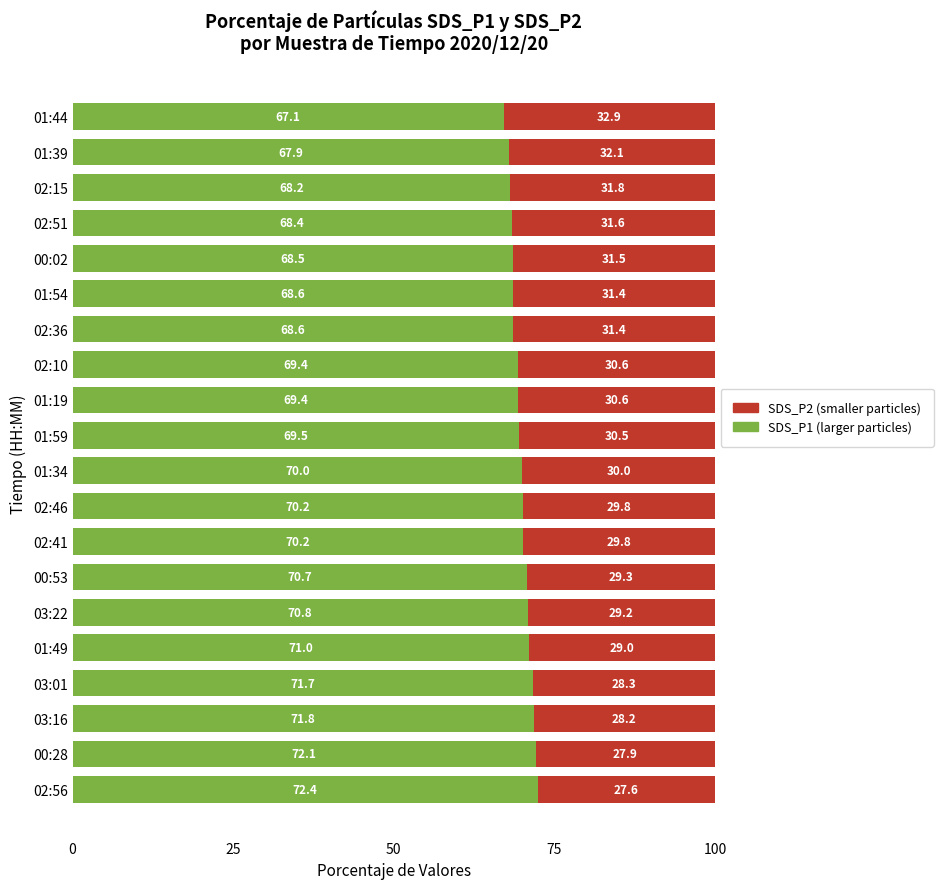

Is it true that SDS_P1 (larger particles) equals 68.6 at 01:54?

True